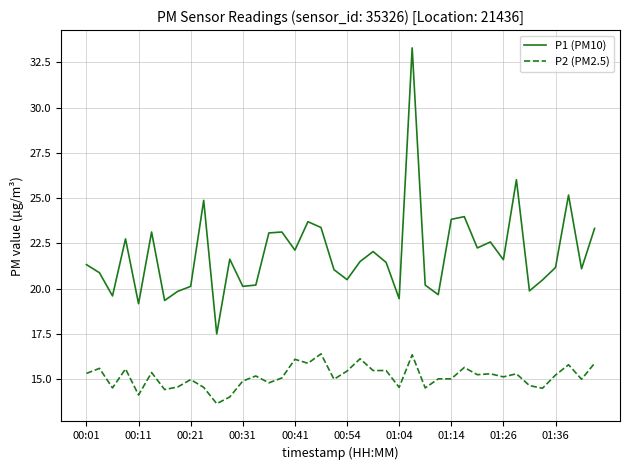

What is the lowest value of the P2 (PM2.5) series?

13.7